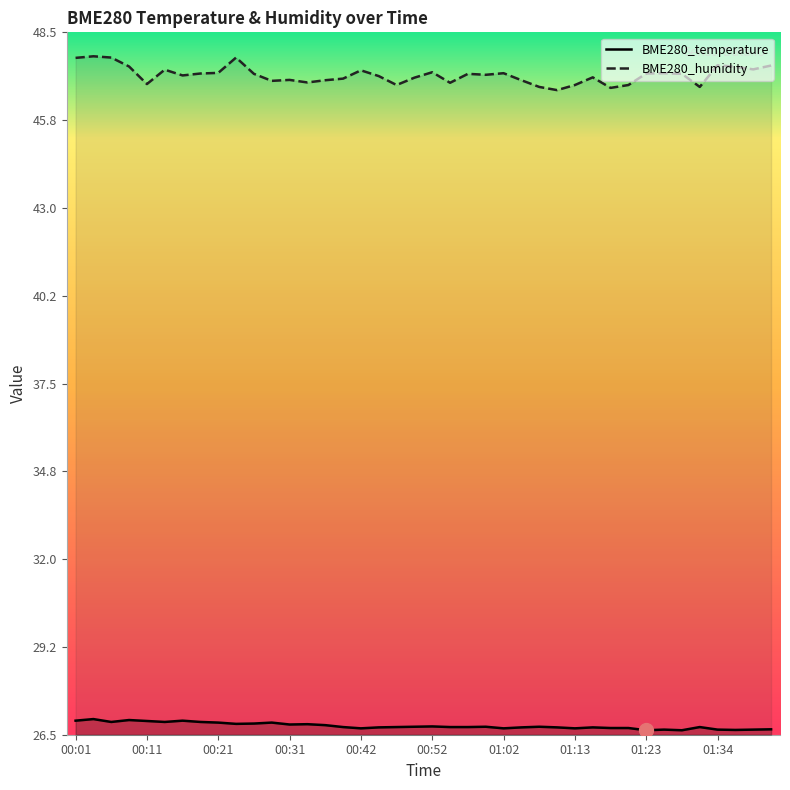

At 00:52, list the series in order from largest to smallest.

BME280_humidity, BME280_temperature